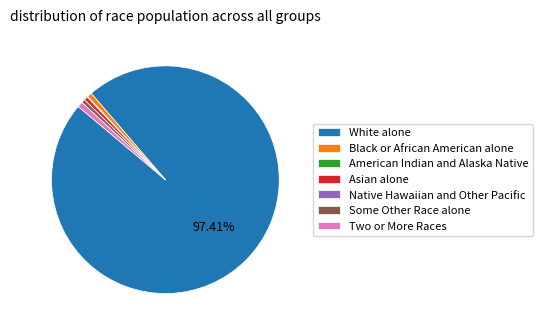

Is the sum of White alone and Asian alone greater than half?

Yes